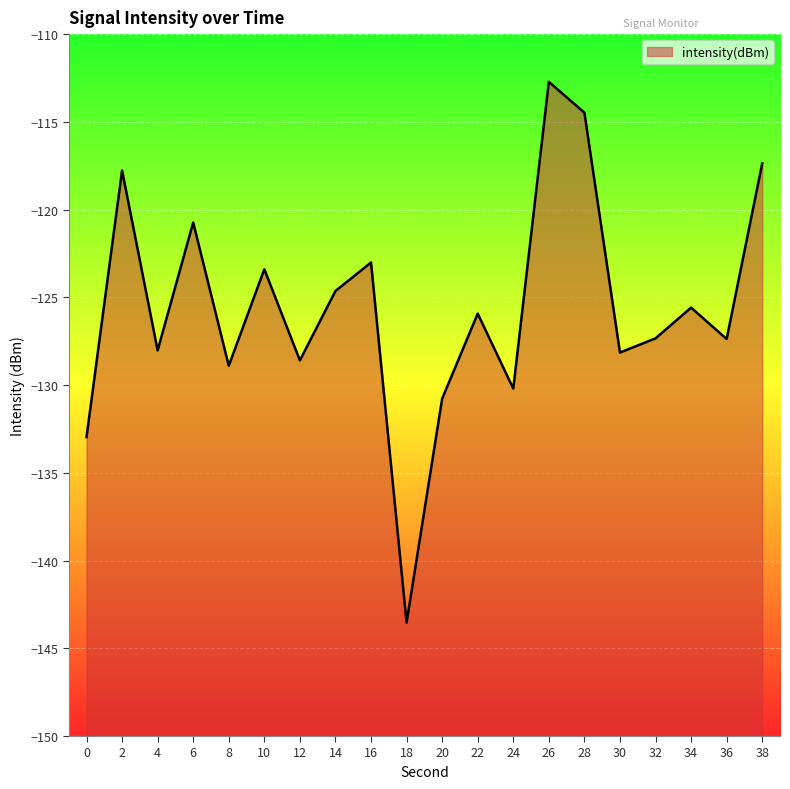

What is the sum of all values?

-2511.5